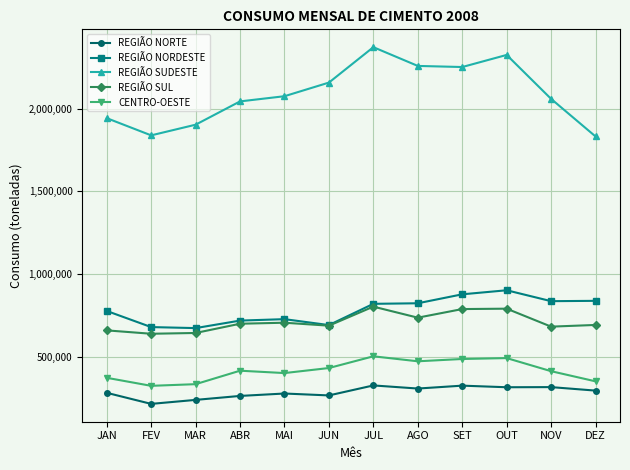

What is the label of the 11th point from the right?

FEV